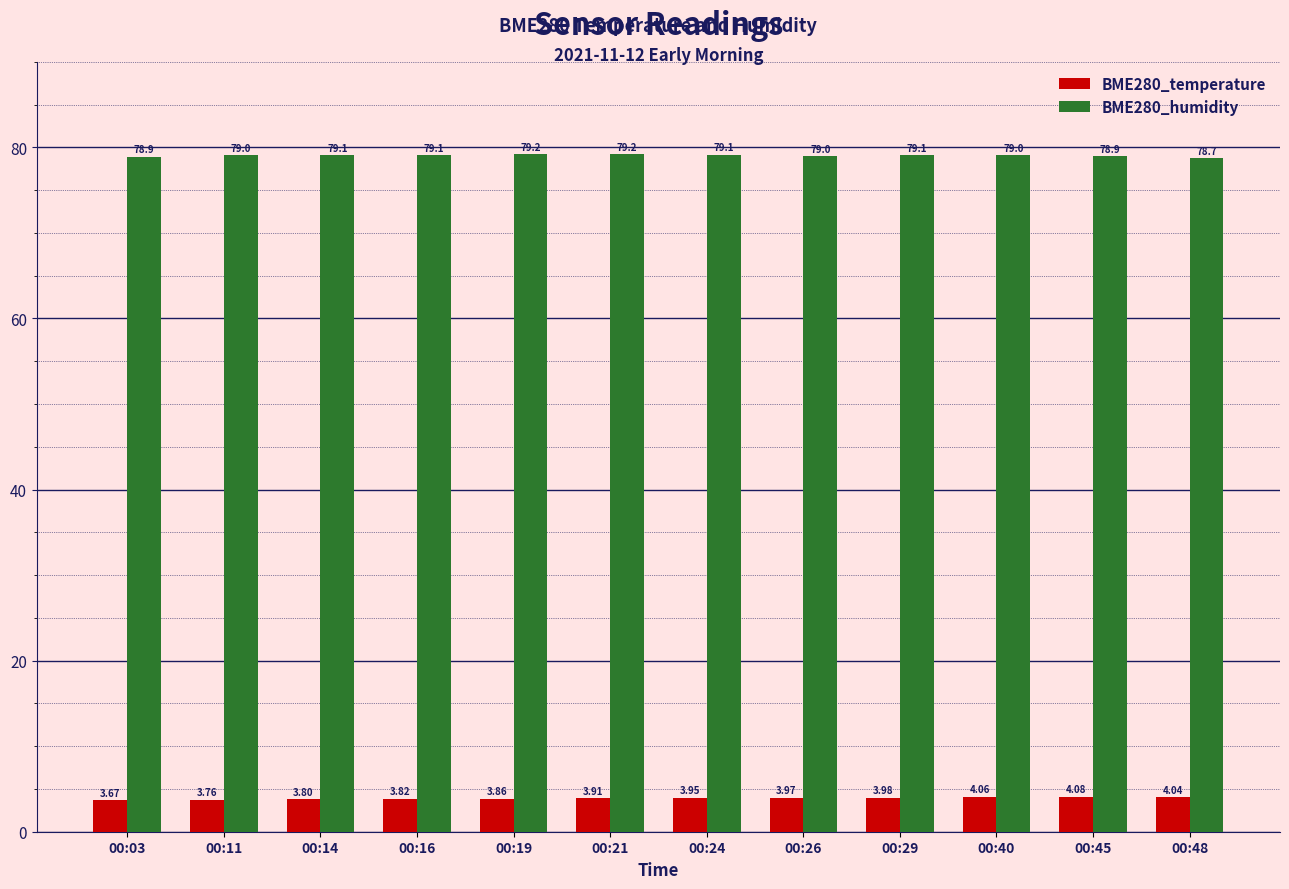

What are all the series names shown in the legend?

BME280_temperature, BME280_humidity